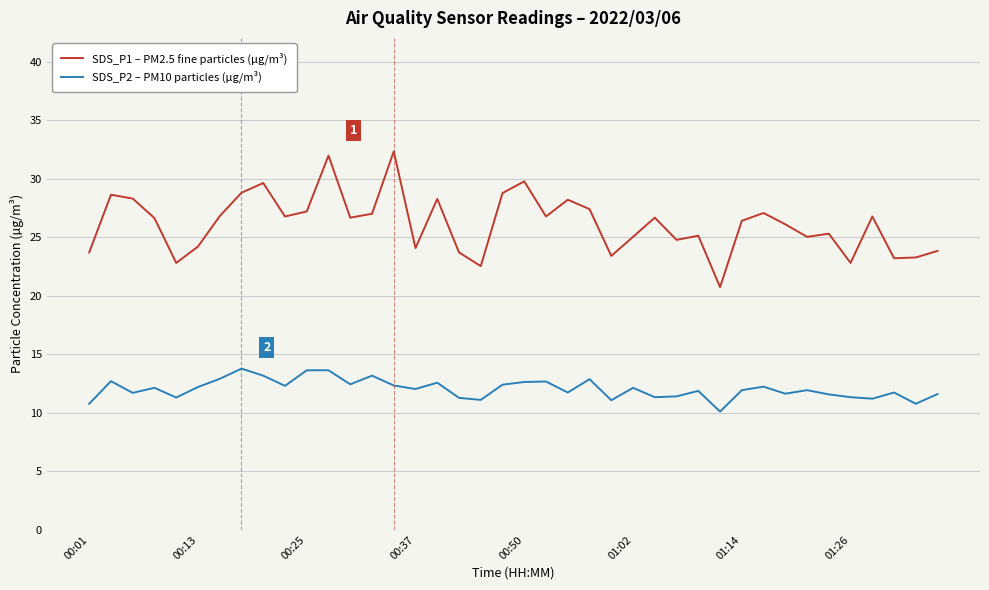

Which series has the widest spread of values?

SDS_P1 – PM2.5 fine particles (µg/m³)